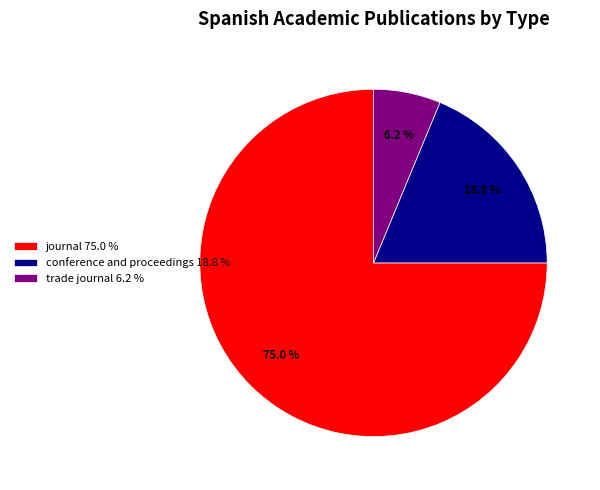

Which has a higher value, conference and proceedings or journal?

journal